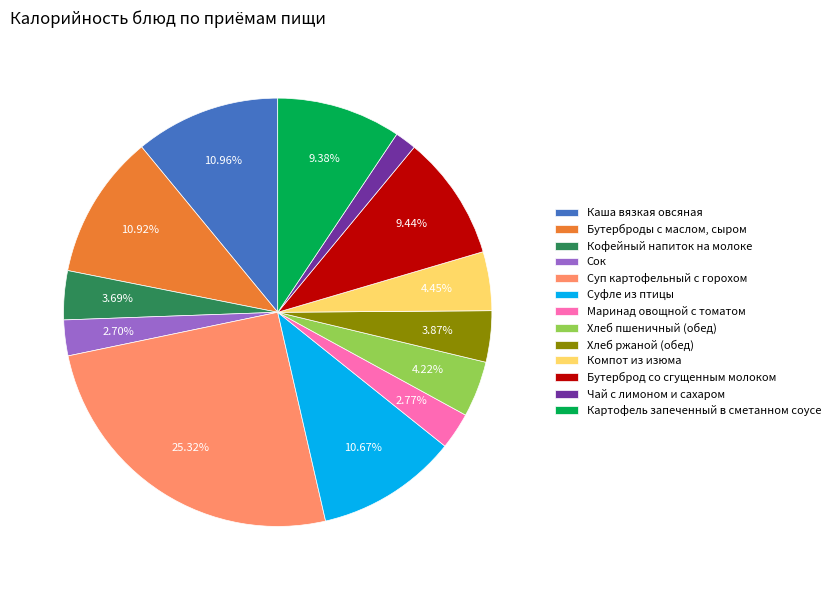

Is there a majority slice in this chart?

No